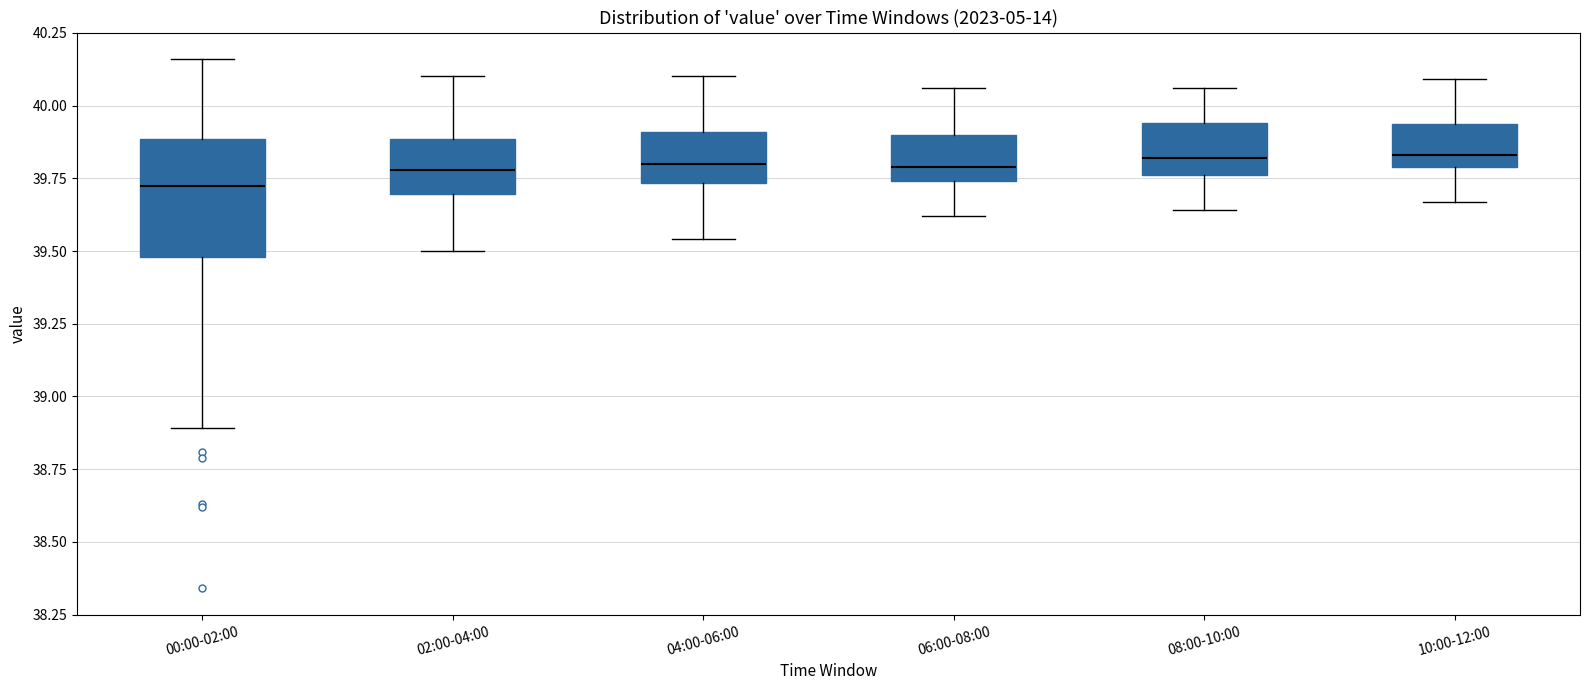

Comparing the boxes themselves (not the whiskers), which one is the tallest?

00:00-02:00